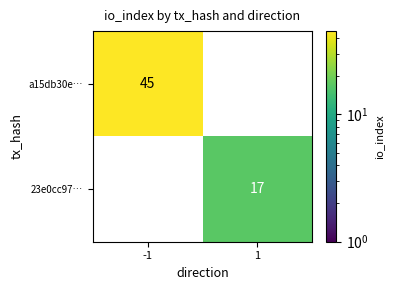

What is the sum of all a15db30e… values?

45